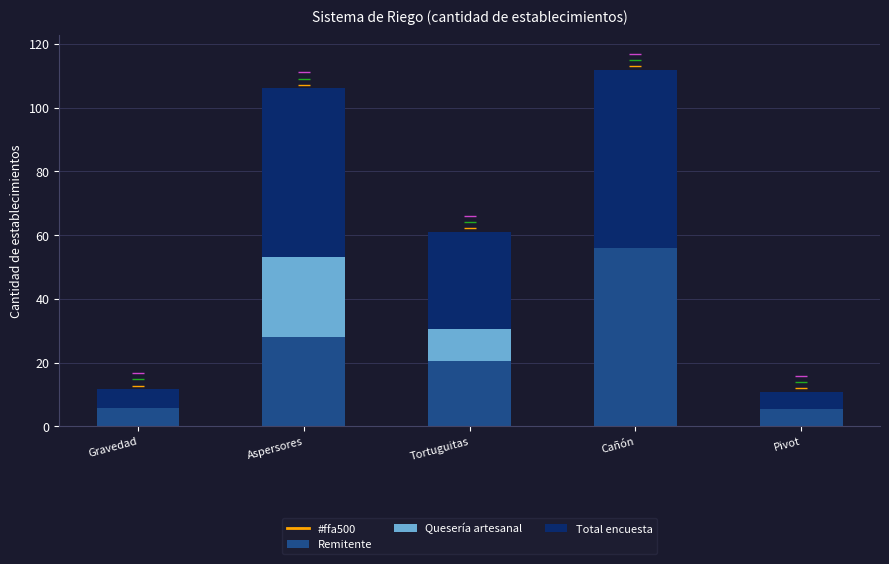

What value does the Remitente series have at Tortuguitas?

20.6